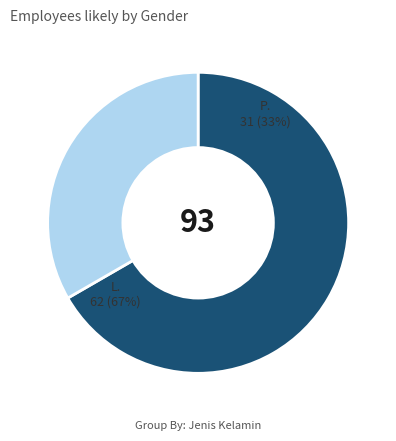

To the nearest percent, what is the difference between the L and P slice percentages?

33%